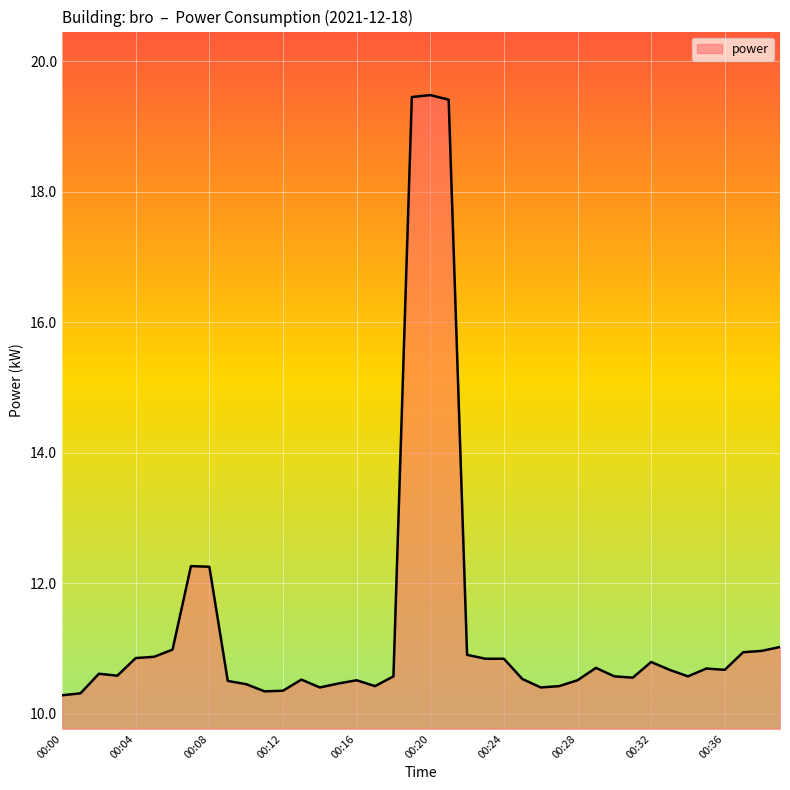

What is the maximum value shown in the chart?

19.5